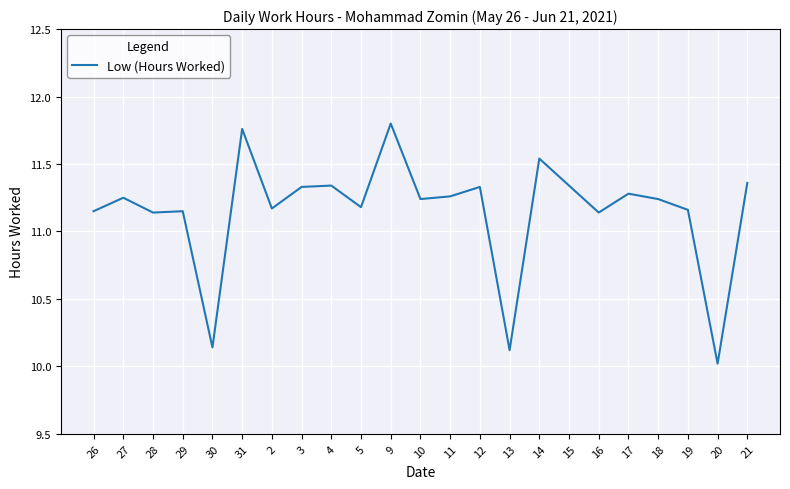

What is the ratio of the value at 10 to the value at 3?

1.0